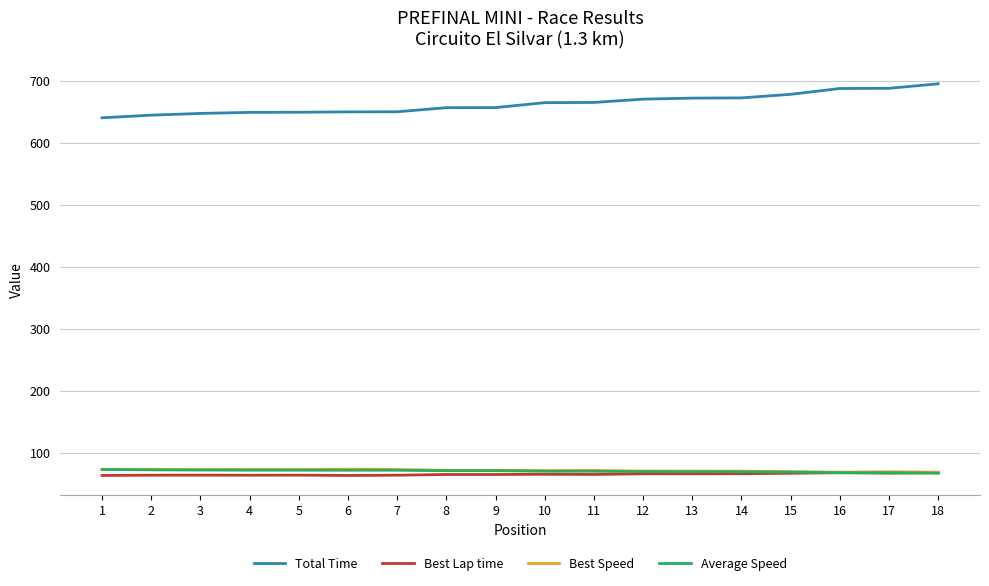

Which series has the largest range (max minus min)?

Total Time